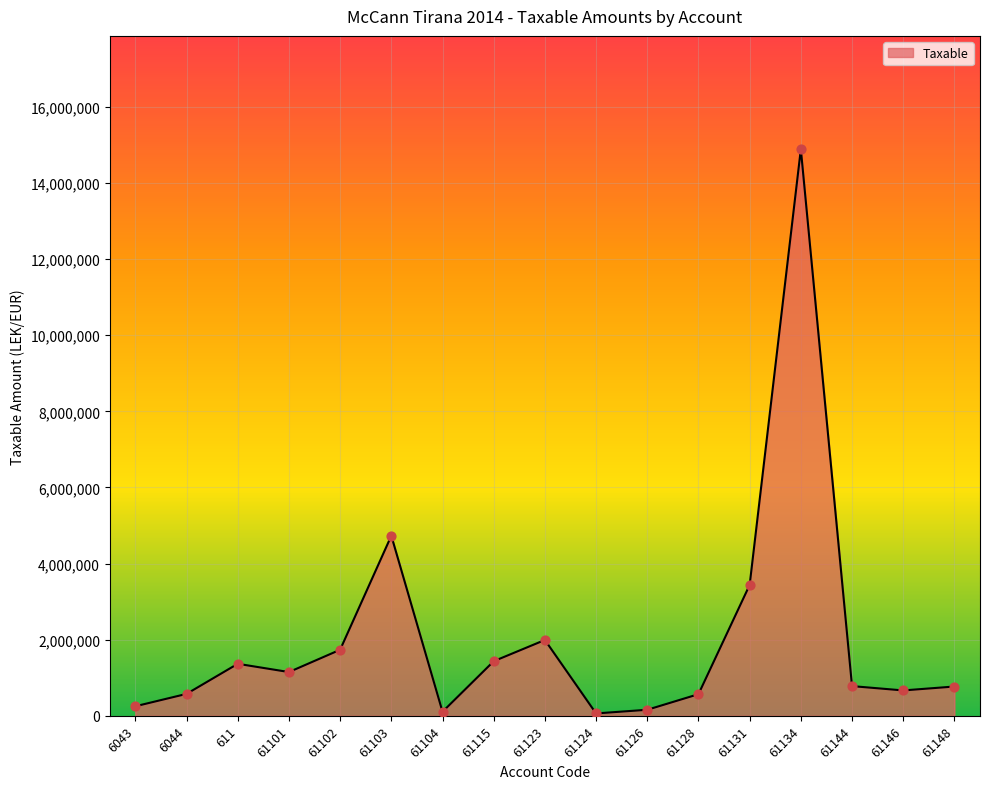

Approximately how many times larger is the value at 61123 compared to 61148?

2.6